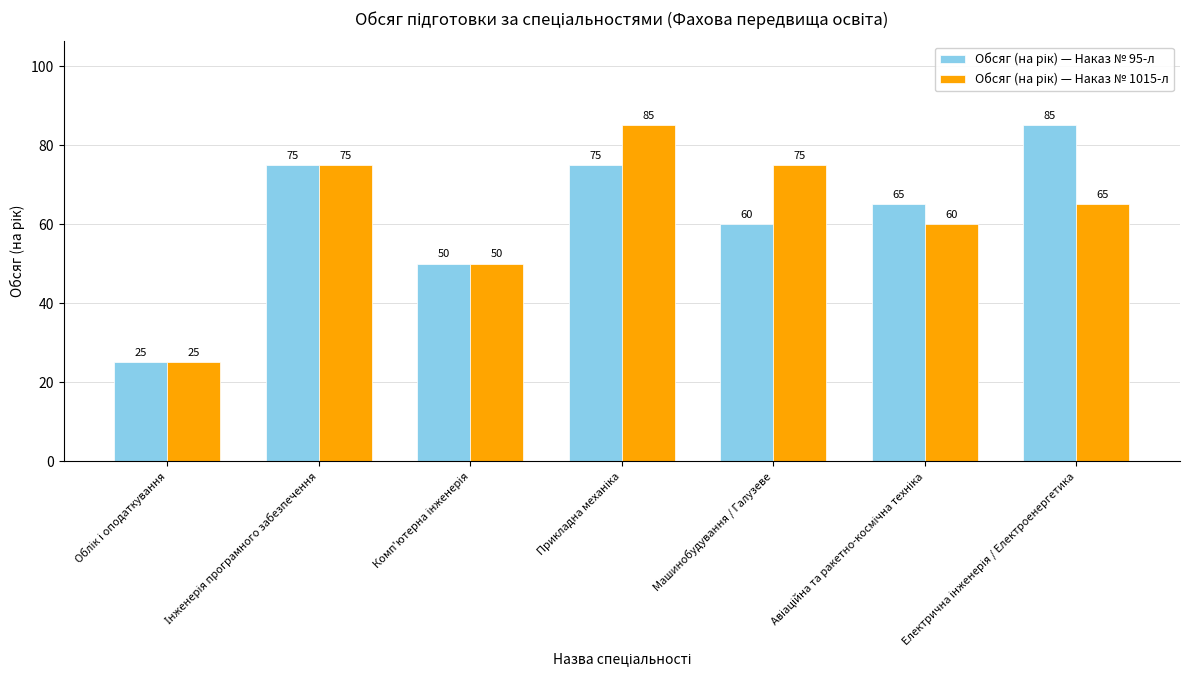

What is the maximum value shown in the chart?

85